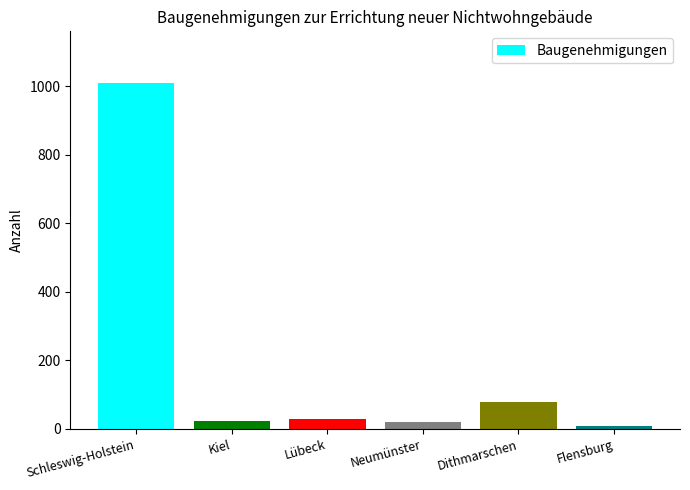

Which label corresponds to the largest value in the chart?

Schleswig-Holstein